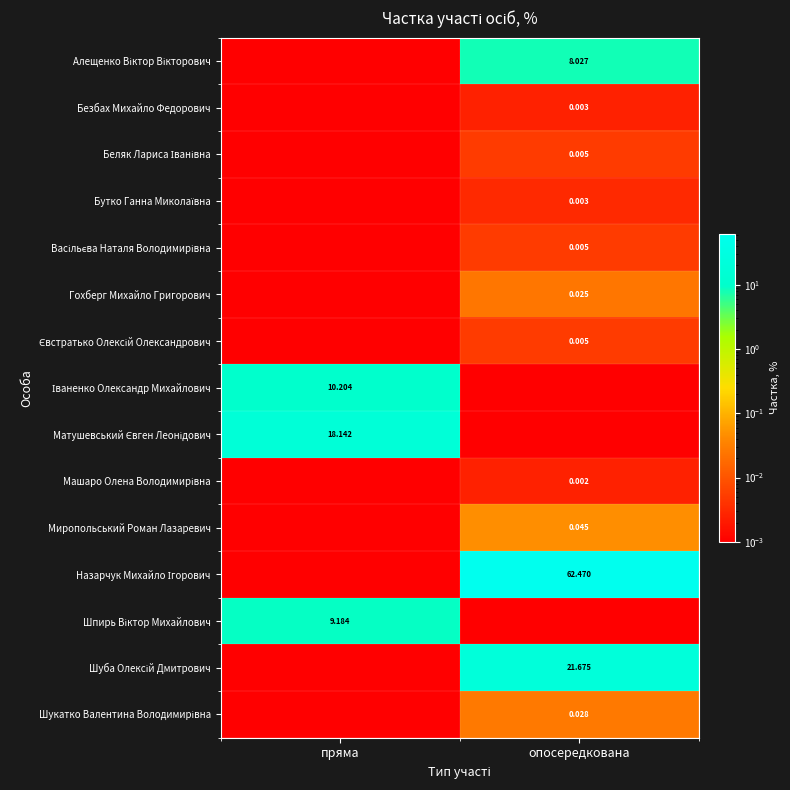

At which category is the sum across all series the highest?

опосередкована